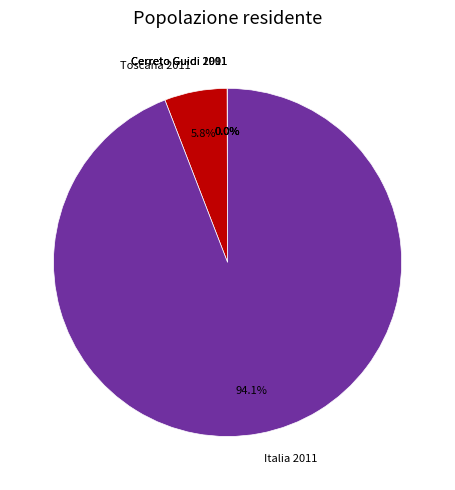

Which category has the biggest portion of the pie?

Italia 2011